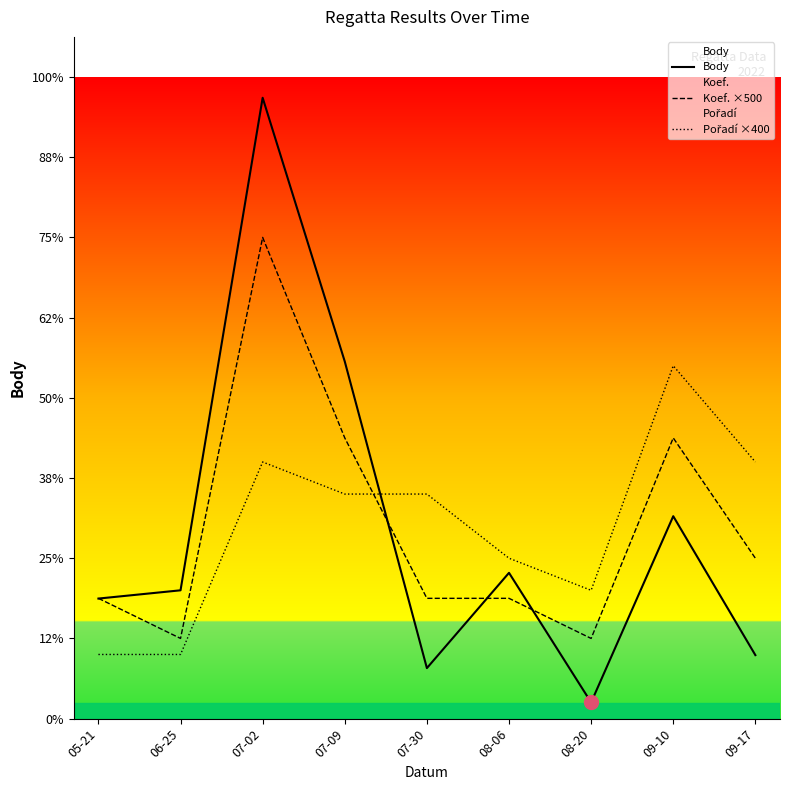

How many data points in Body are less than 1600?

4